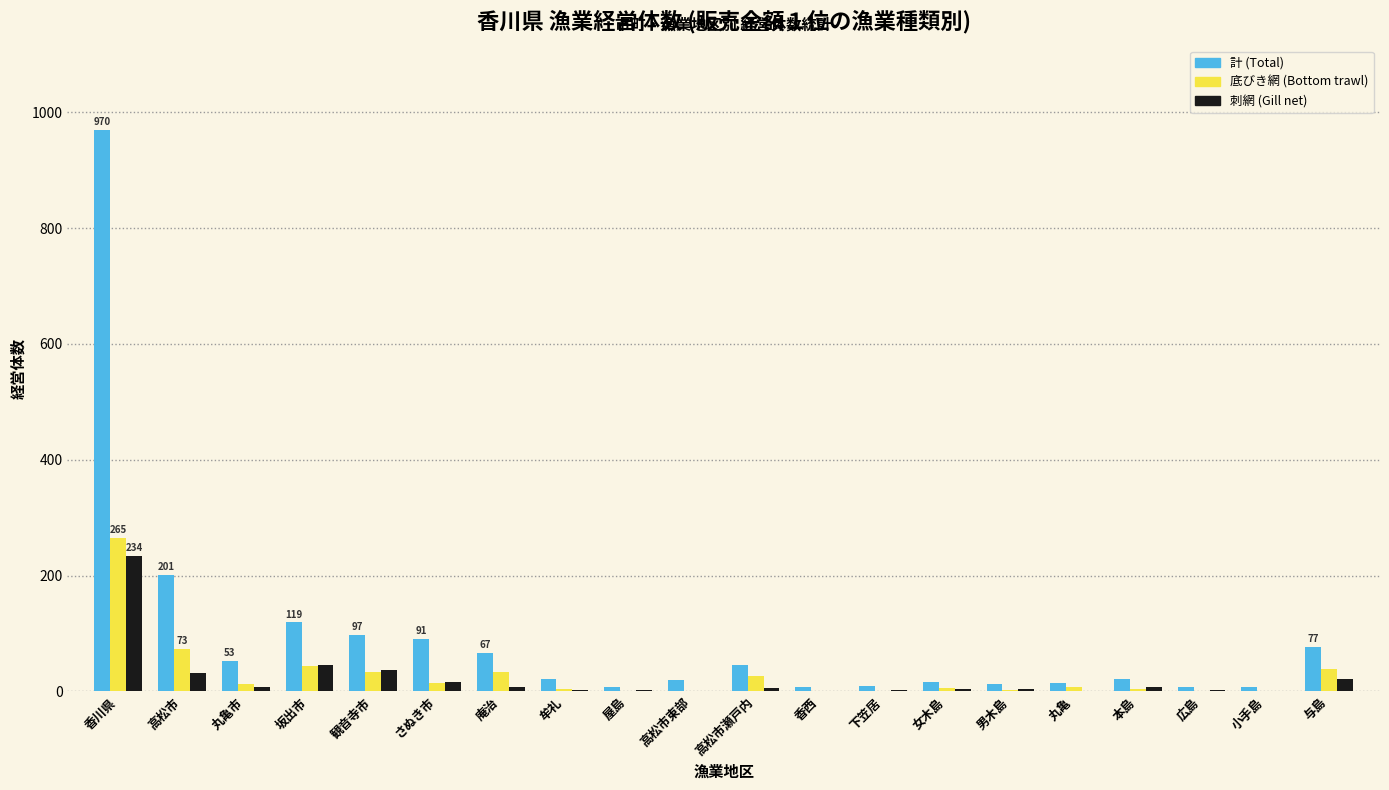

What is the greatest value displayed?

970